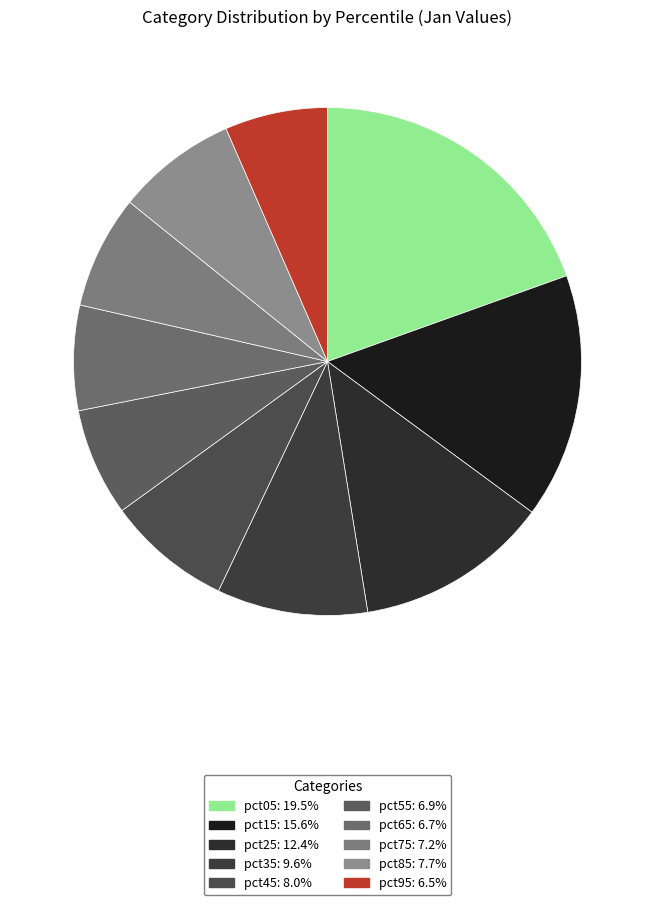

Is it true that pct55 is 7% of the pie?

True